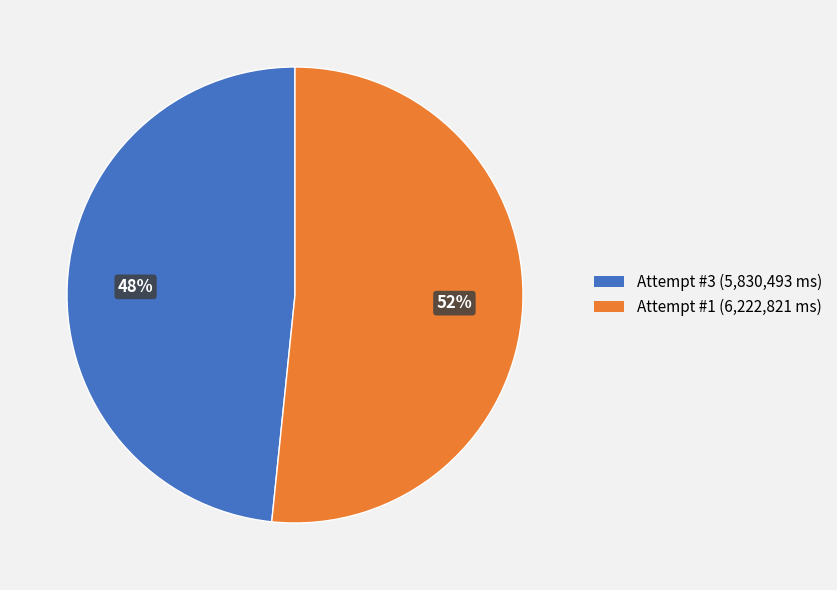

Do Attempt #1 and Attempt #3 together represent more than half of the pie?

Yes